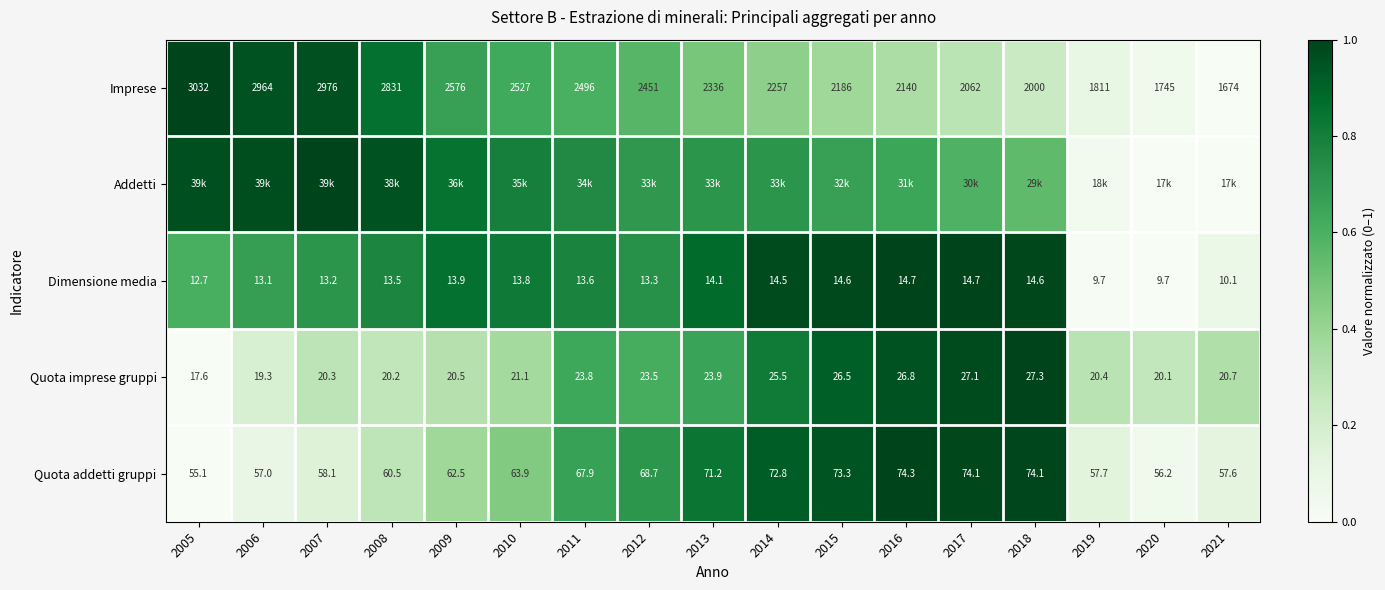

Read the Quota imprese gruppi value at 2010.

0.4